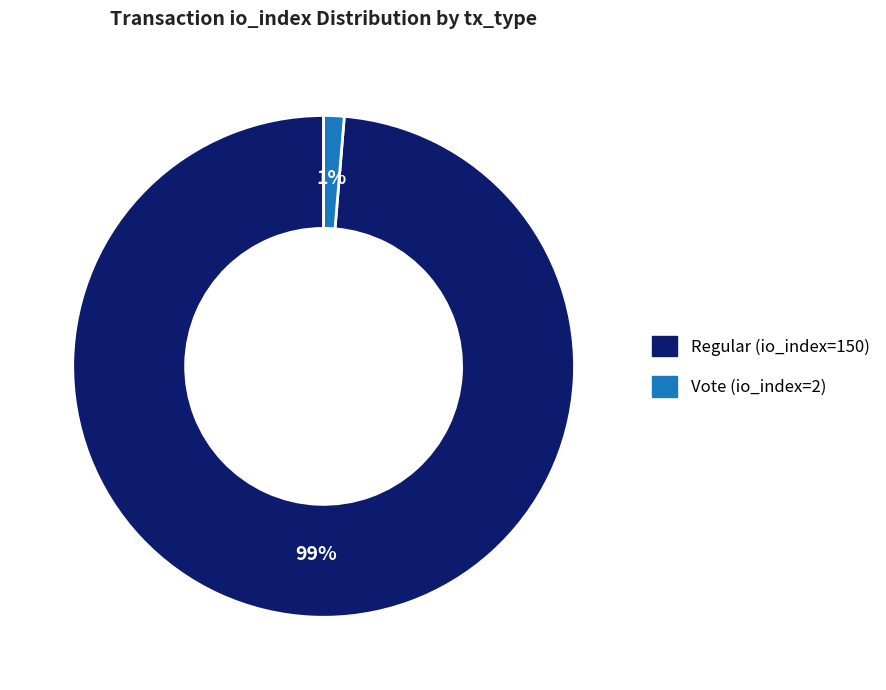

Is the sum of Regular (io_index=150) and Vote (io_index=2) greater than half?

Yes